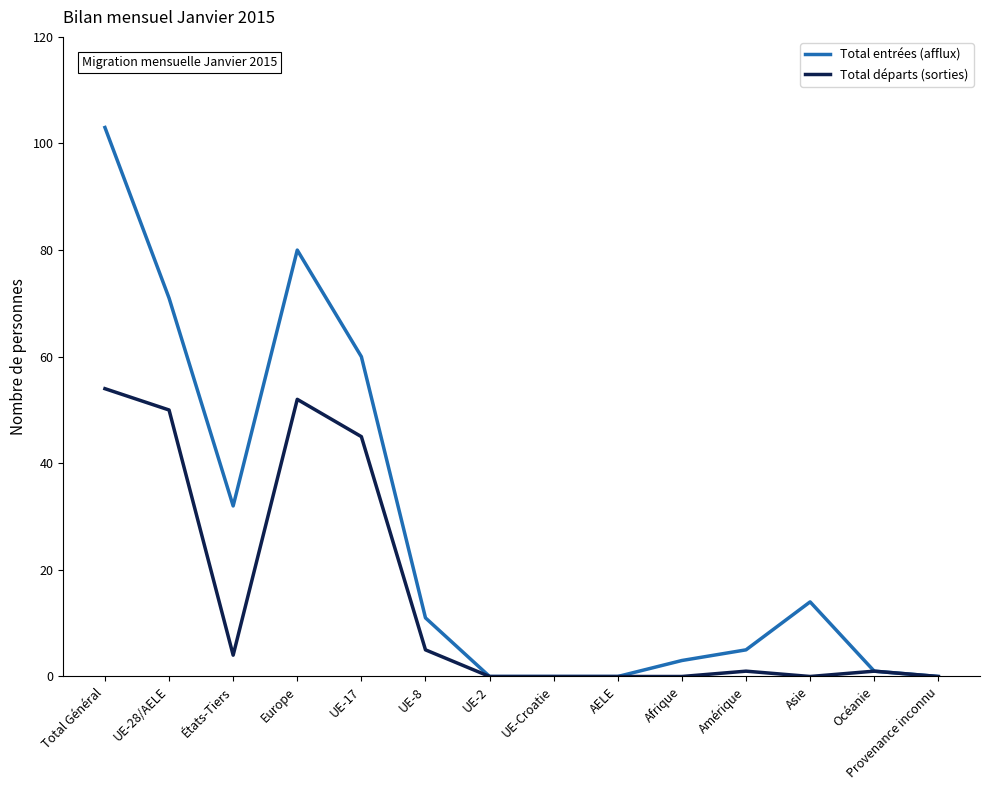

What is the average value of the Total entrées (afflux) series?

27